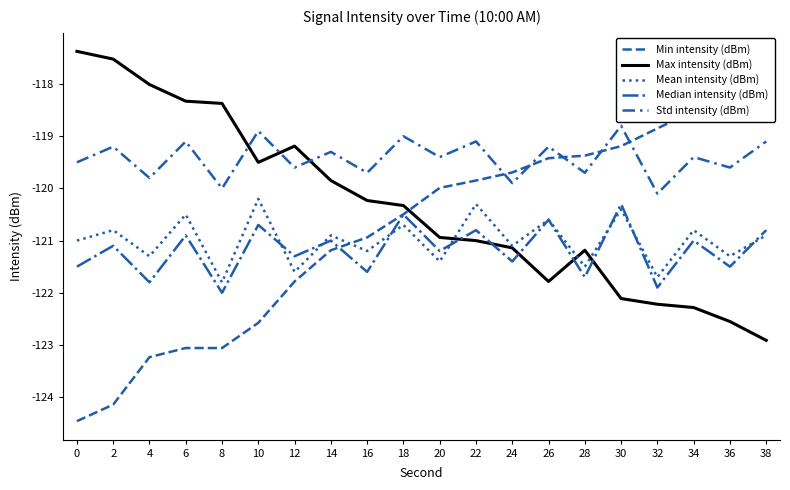

At which category is the sum across all series the highest?

30